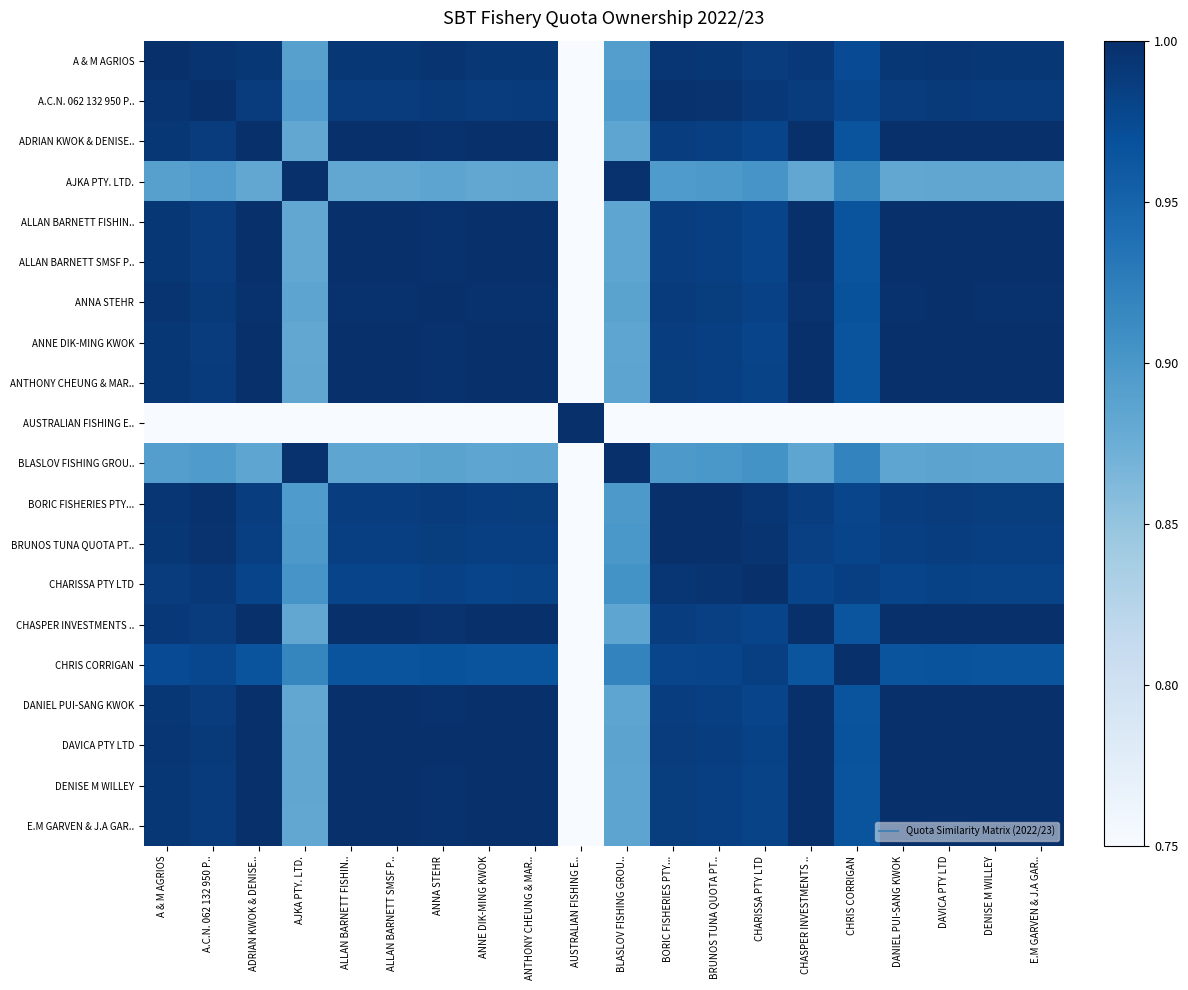

What is the maximum value shown in the chart?

1.0